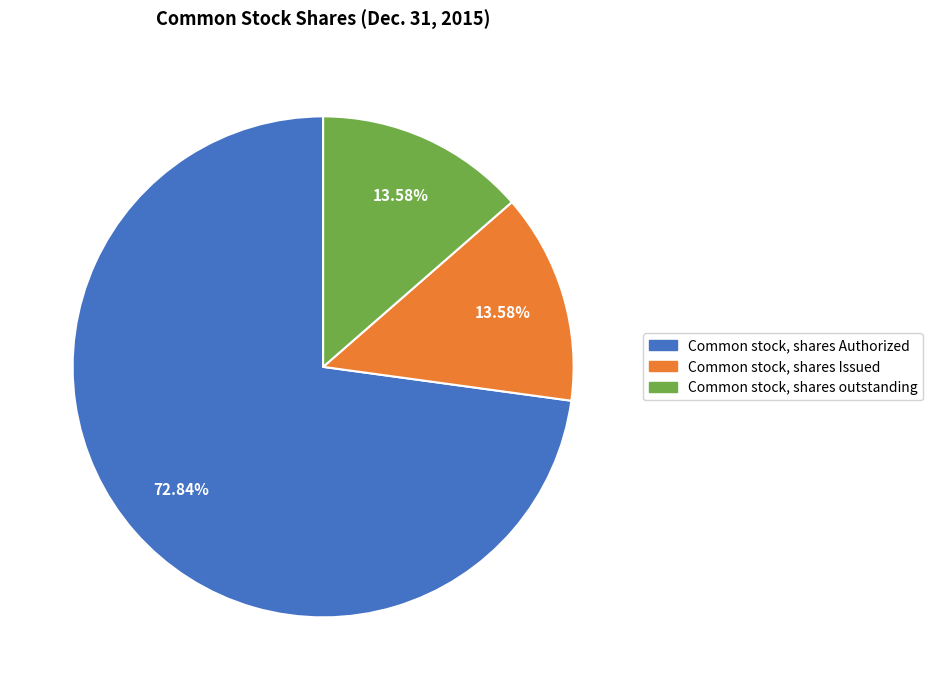

What is the ratio of the value at Common stock, shares outstanding to the value at Common stock, shares Issued?

1.0